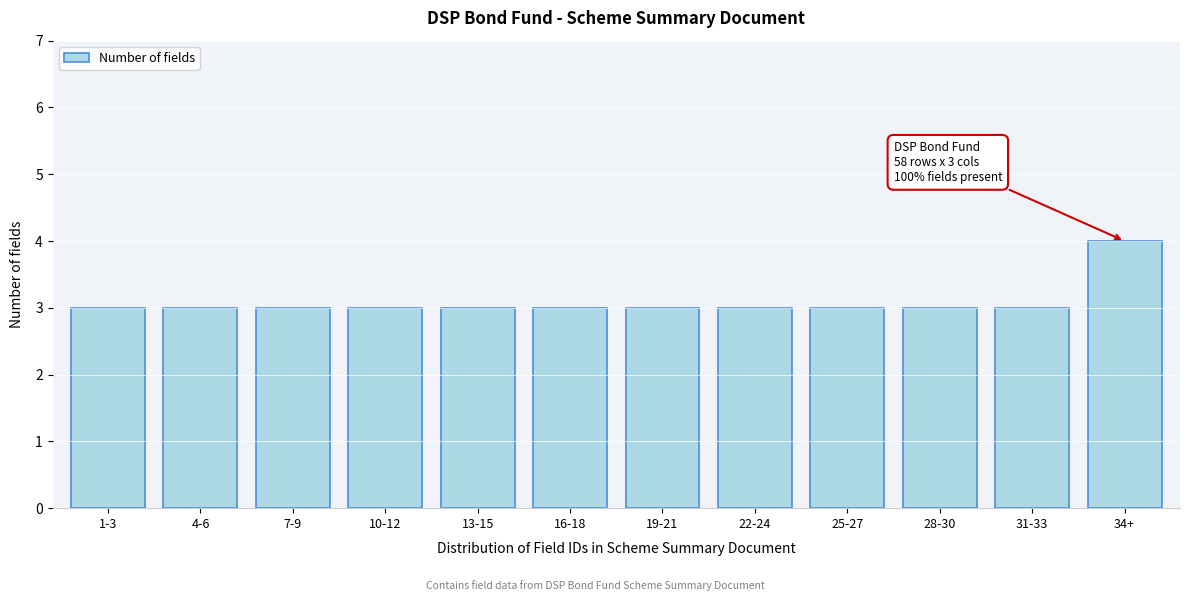

Reading left to right, what are all the values shown in this chart?

1-3=3	4-6=3	7-9=3	10-12=3	13-15=3	16-18=3	19-21=3	22-24=3	25-27=3	28-30=3	31-33=3	34+=4